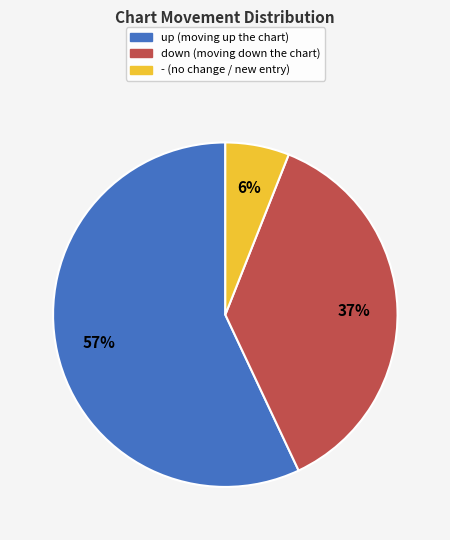

Which slice is the largest?

up